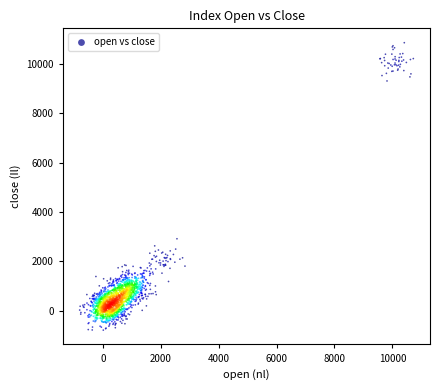

What Y value in the scatter plot is closest to 5031?

2910.4